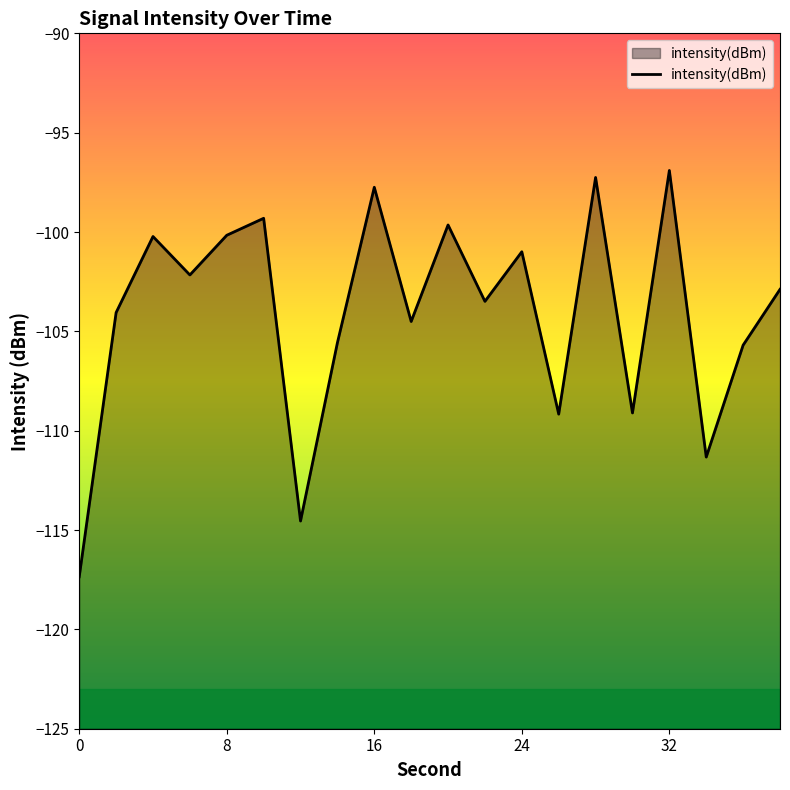

What is the difference between the maximum and minimum values?

20.4